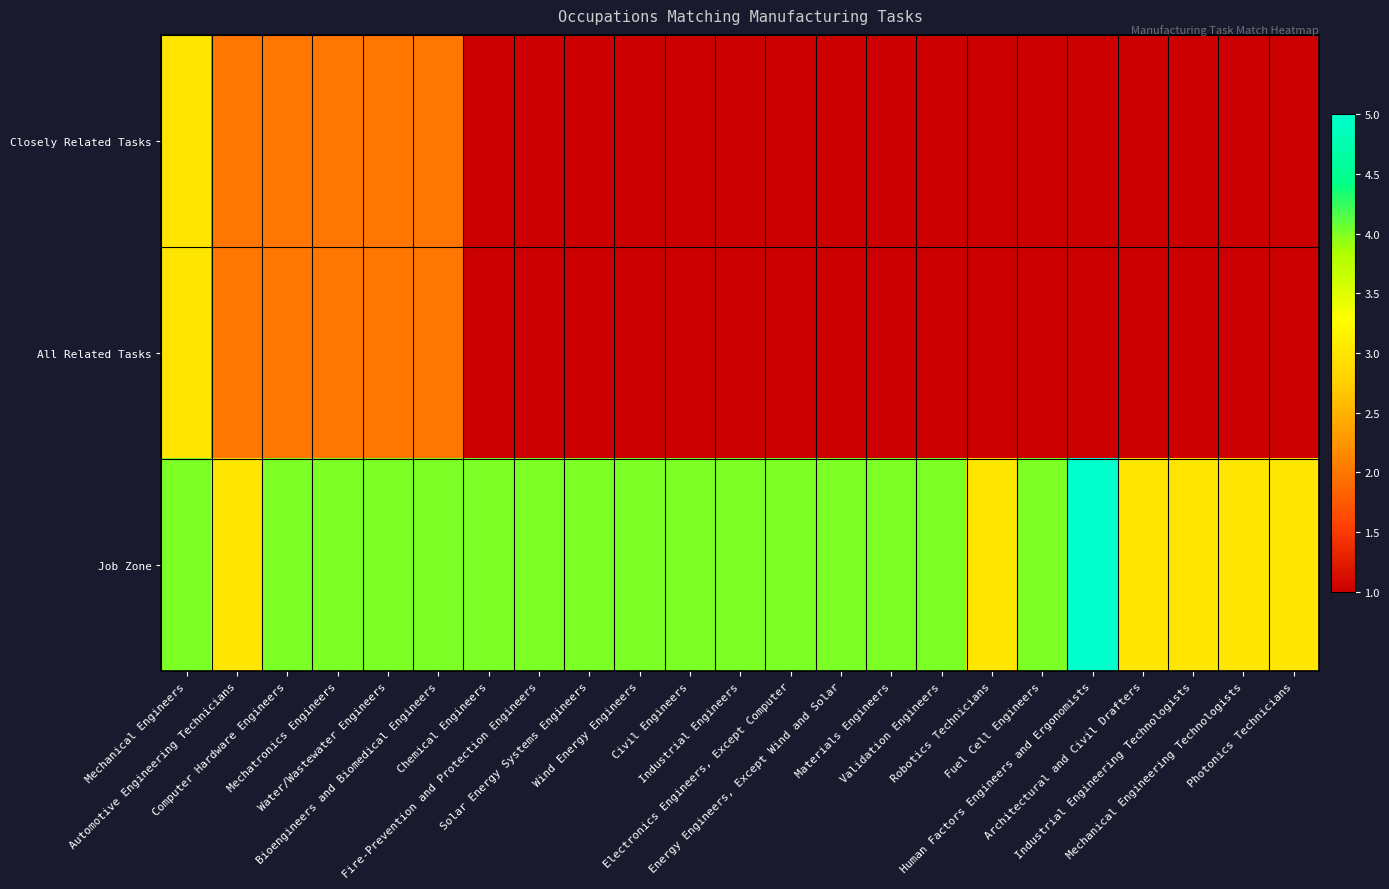

What is the maximum value shown in the chart?

5